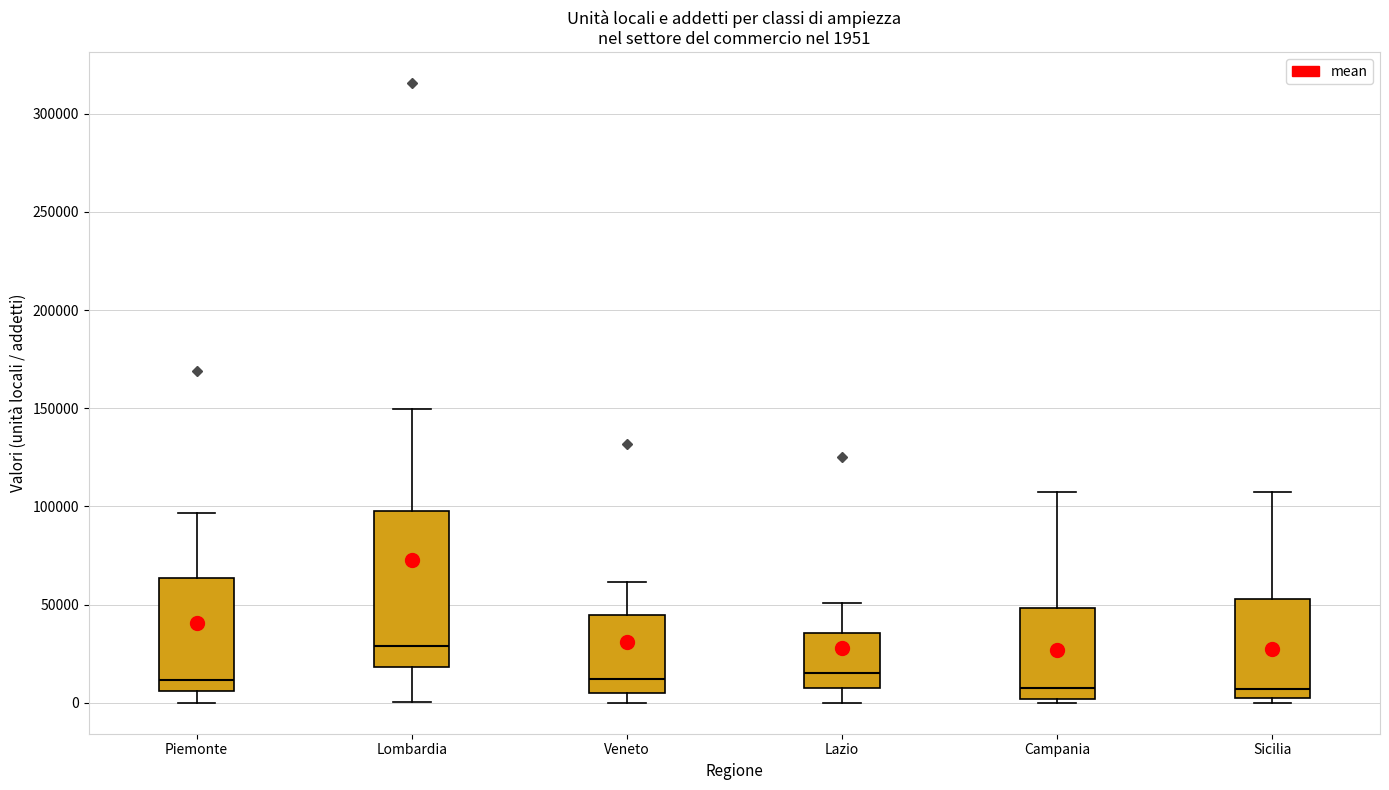

Which box is the tallest, from its lower edge to its upper edge?

Lombardia